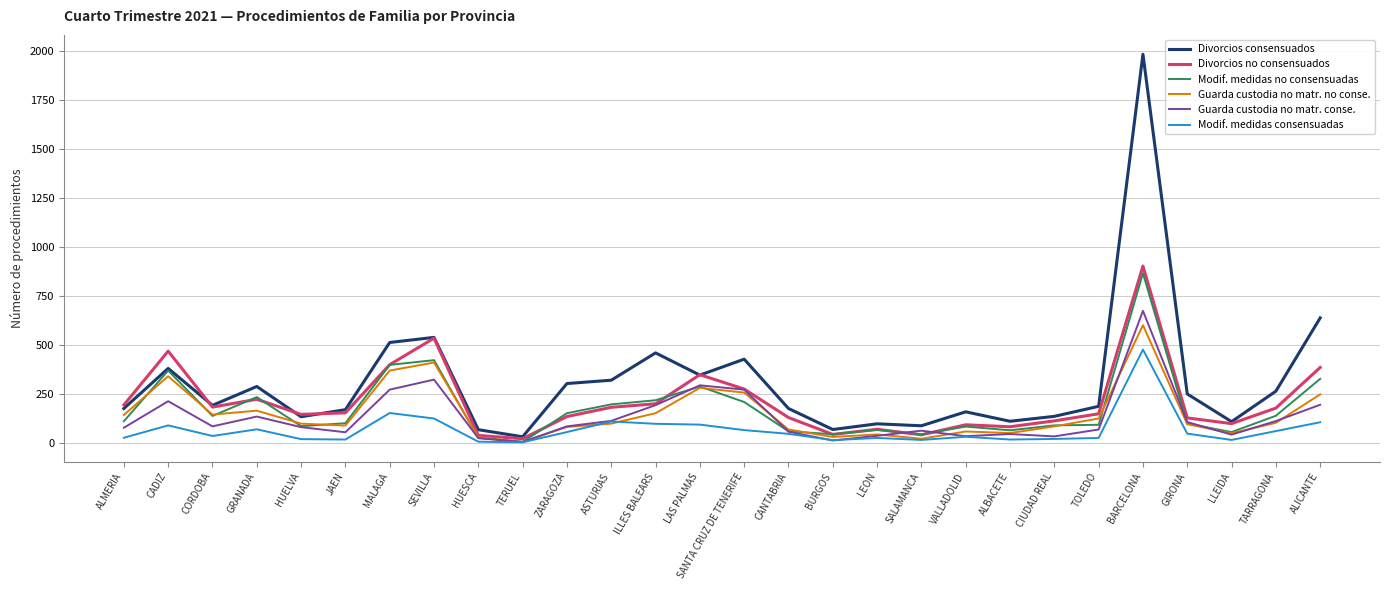

True or false: Divorcios consensuados has a value of 113 at ALBACETE.

True